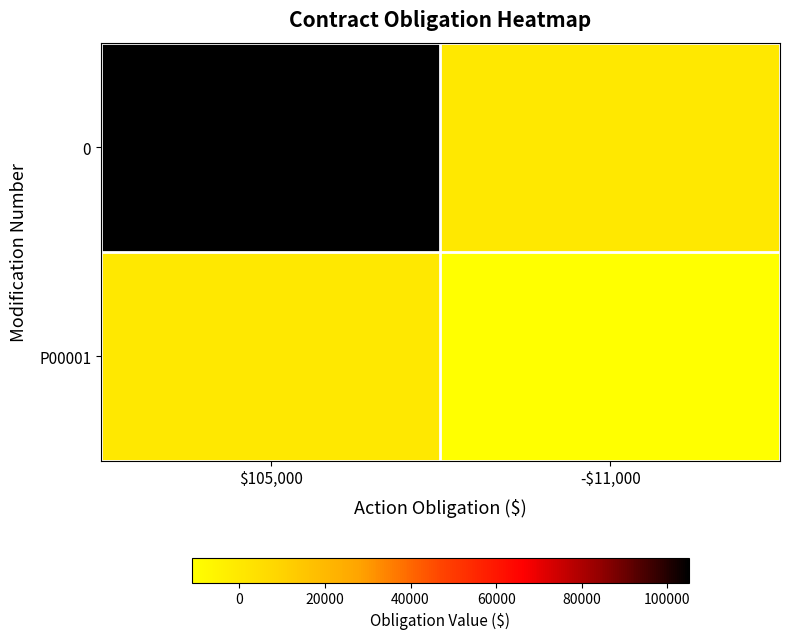

Which has a higher value, $105,000 or -$11,000?

$105,000